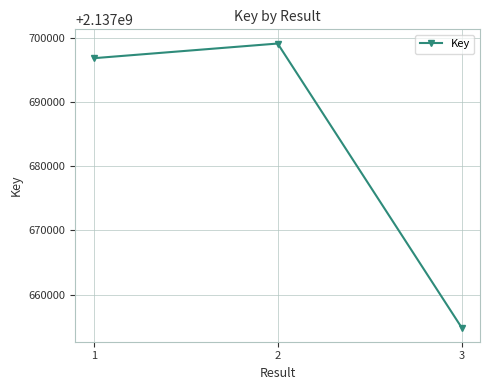

Reading left to right, transcribe all the data shown in this chart.

2137696796	2137699077	2137654904